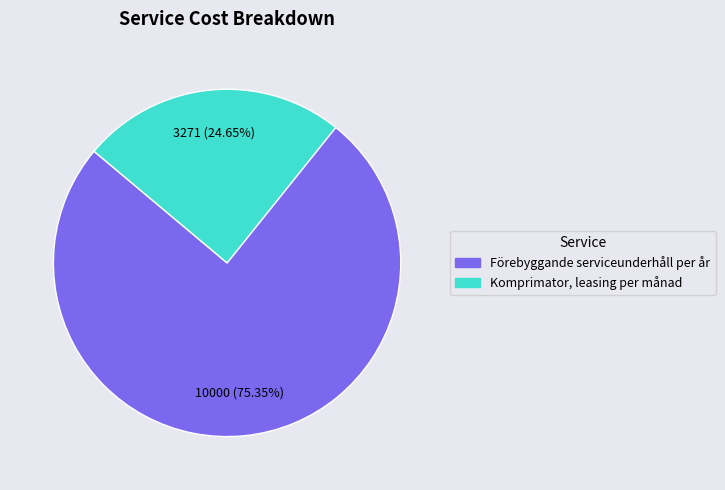

Is the sum of Komprimator, leasing per månad and Förebyggande serviceunderhåll per år greater than half?

Yes